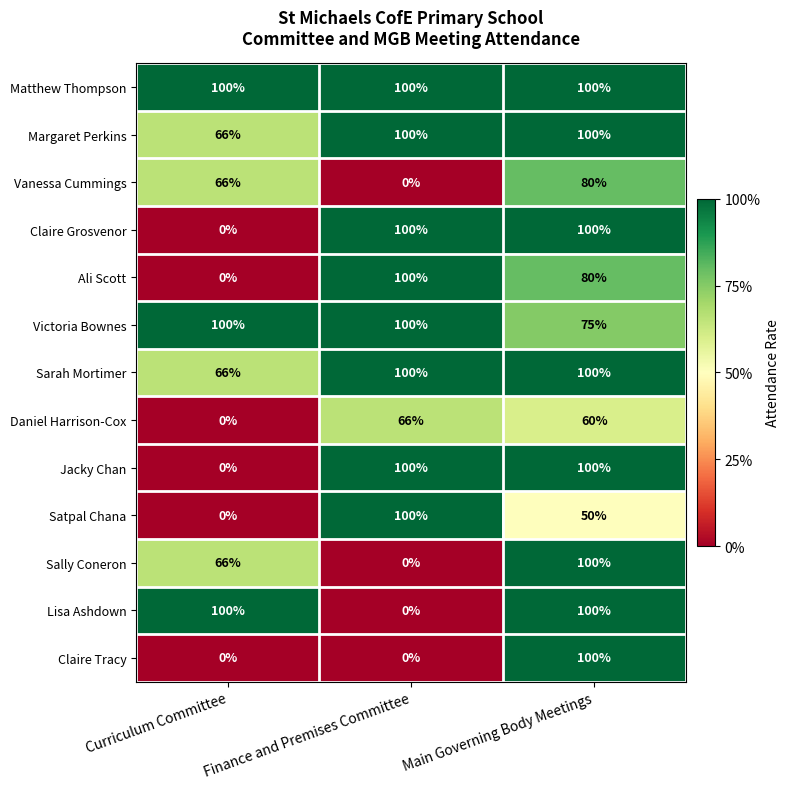

What is the difference between the second highest and minimum values in the Jacky Chan series?

100